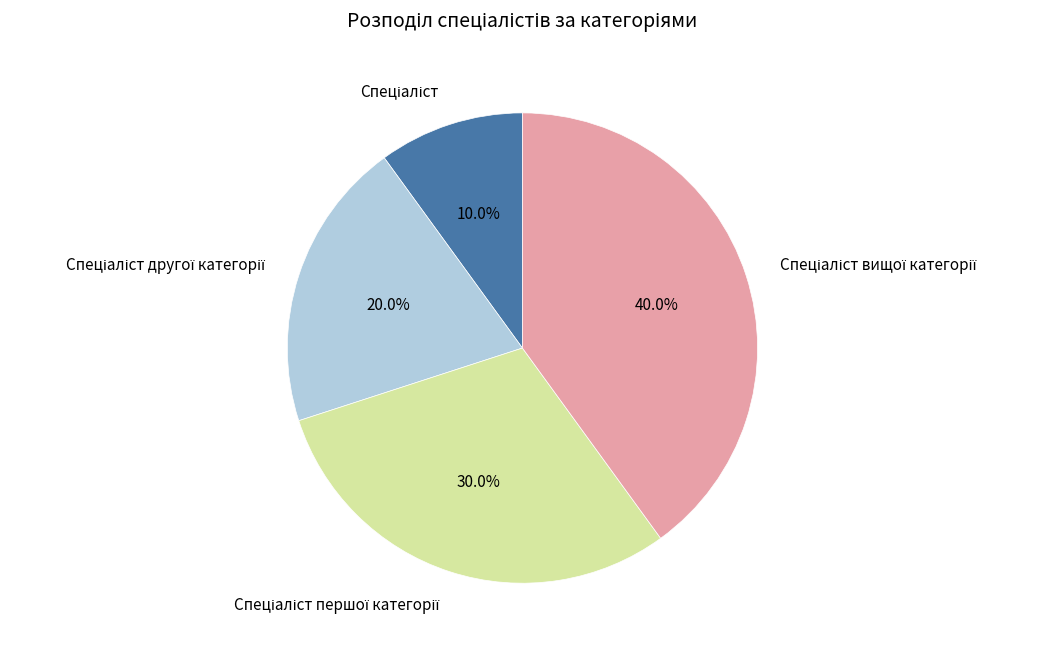

Is there a majority slice in this chart?

No